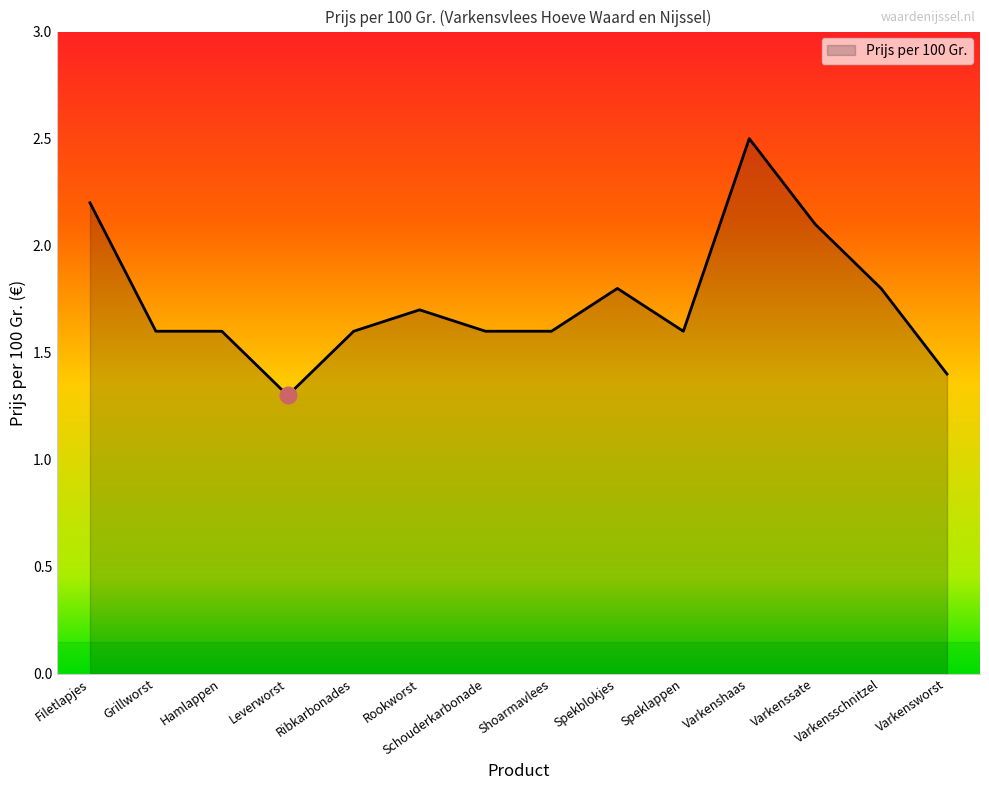

The chart shows a value of 1.3 at Leverworst. True or false?

True